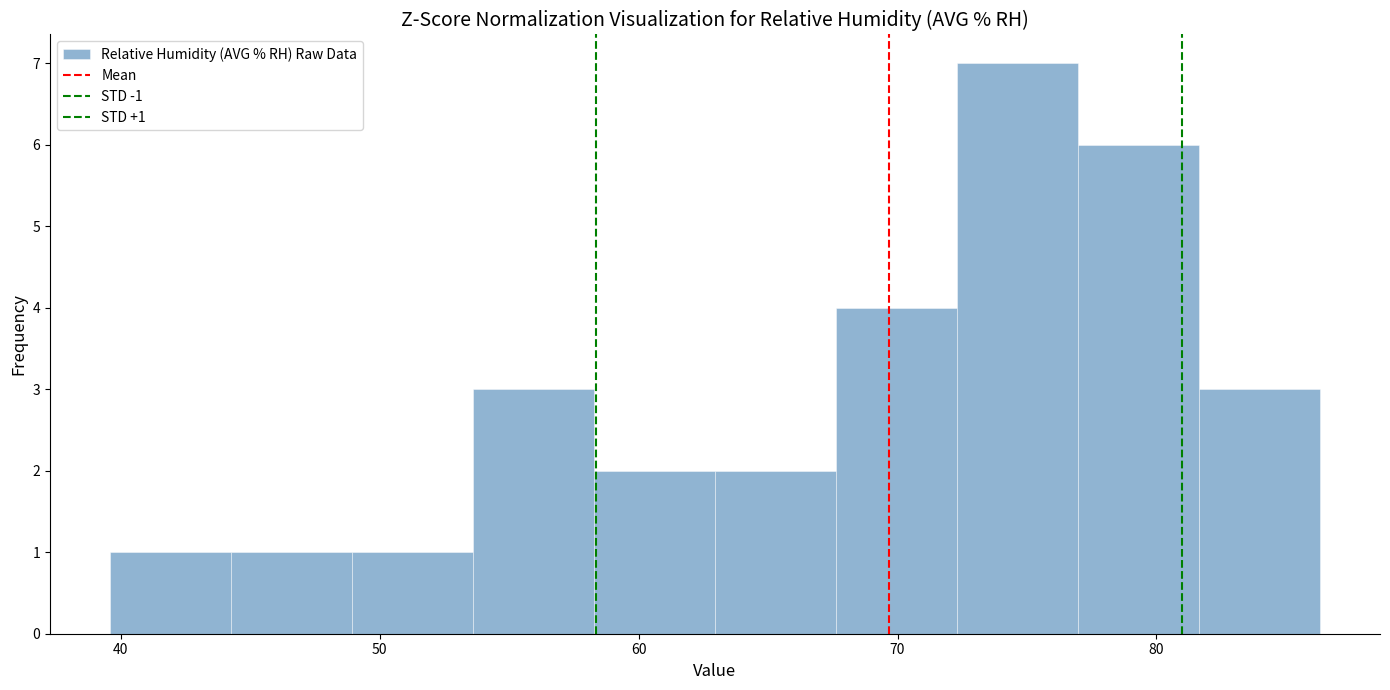

Which range on the x-axis has the tallest bar?

72 to 77